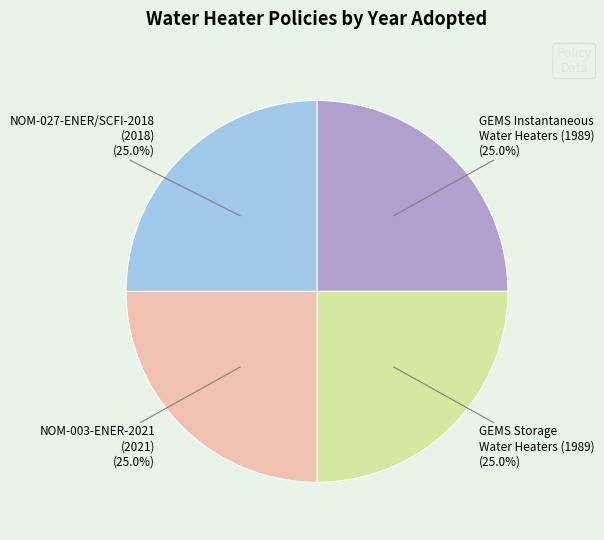

Is there a majority slice in this chart?

No